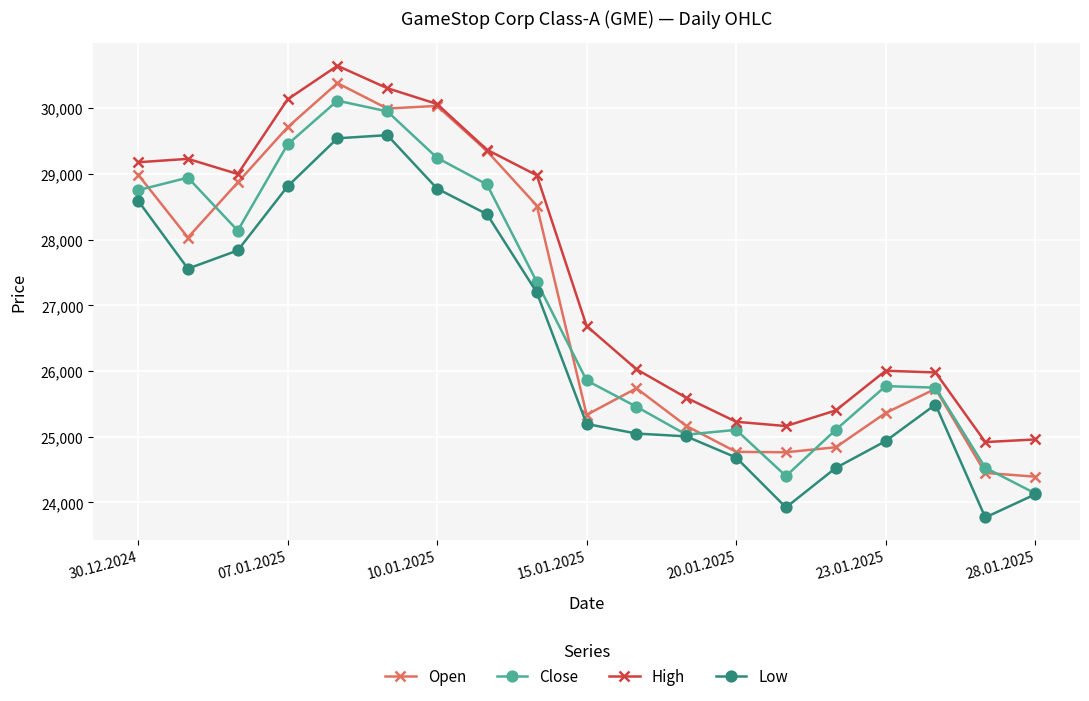

What is the lowest value of the Low series?

23771